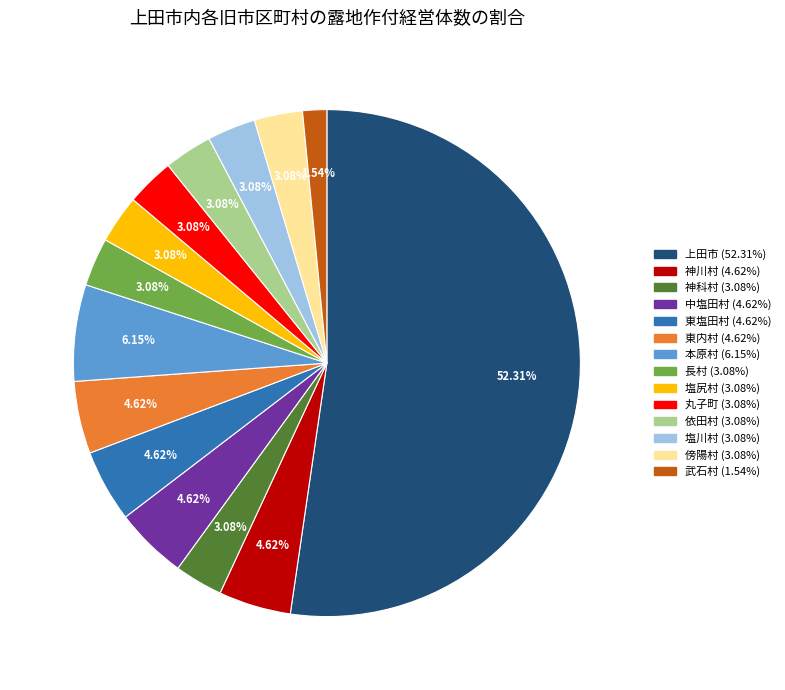

To the nearest percent, what is the difference between the largest and smallest slice percentages?

51%